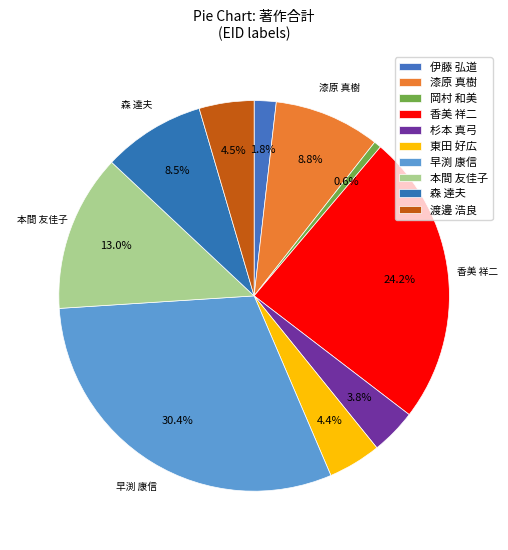

How many segments does this pie chart have?

10